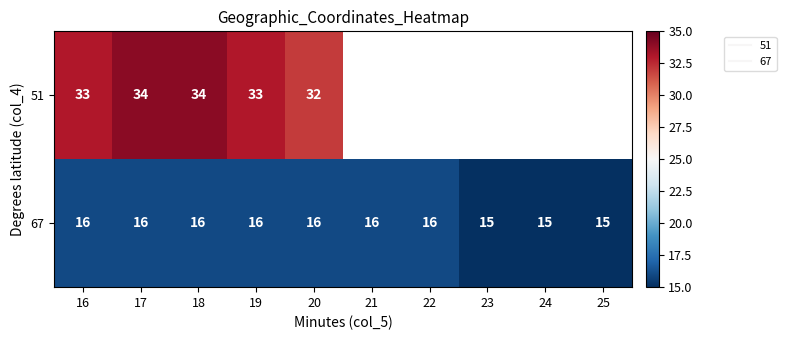

How many categories are shown in the chart?

10